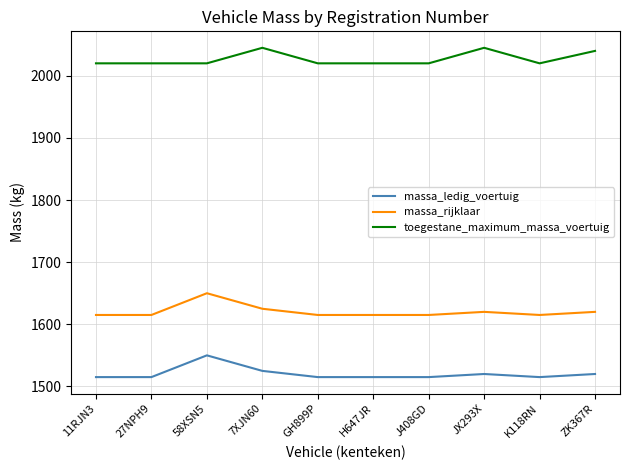

Read the massa_ledig_voertuig value at 58XSN5, to the nearest 5.

1550